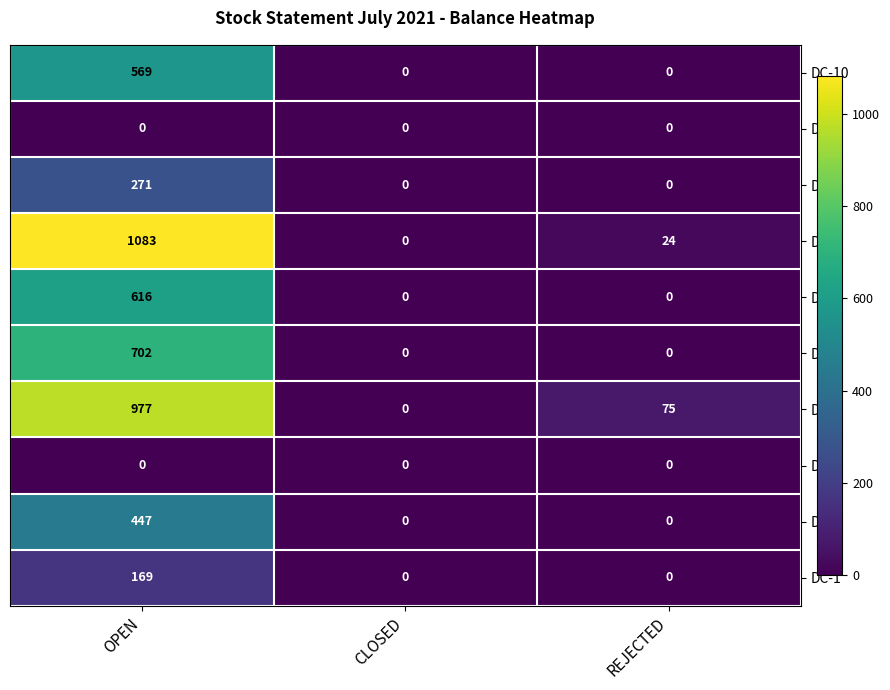

What is the difference between the DC-6 values at CLOSED and OPEN?

616